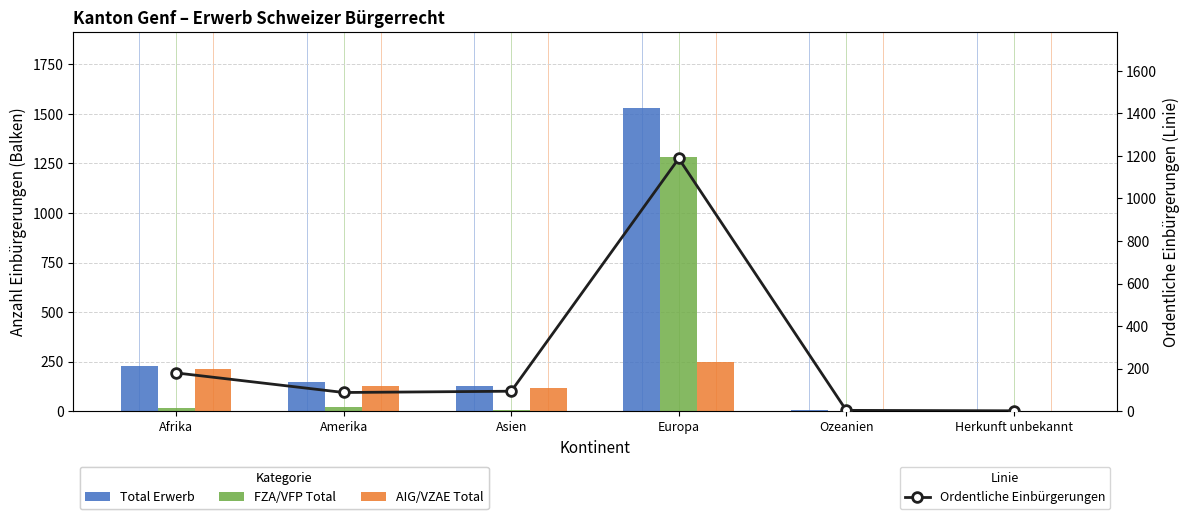

Rank the series by their average value, from highest to lowest.

Total Erwerb, Ordentliche Einbürgerungen, FZA/VFP Total, AIG/VZAE Total